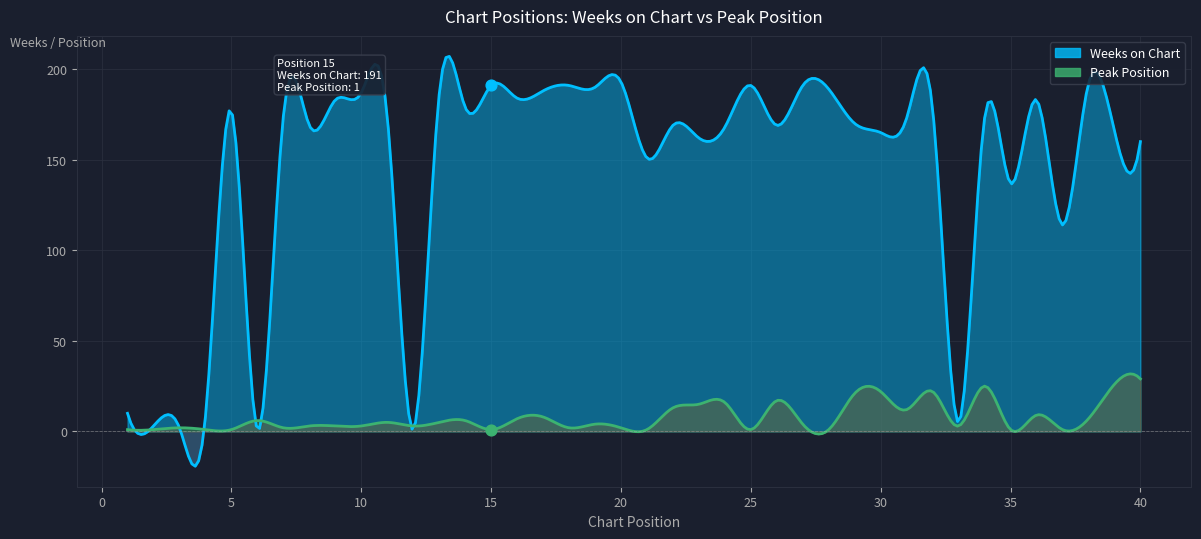

At which category is the sum across all series the highest?

32